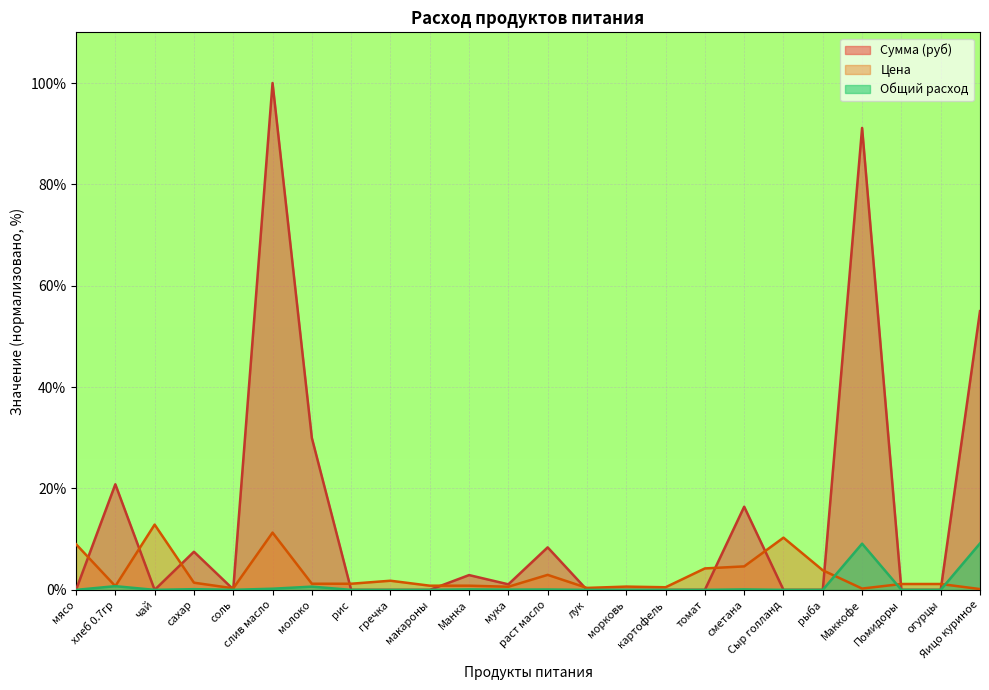

At which label does Общий расход reach its minimum?

мясо